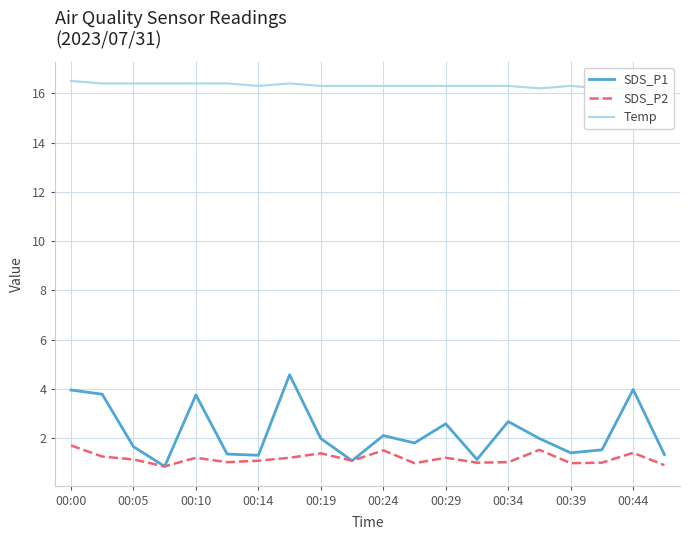

Which series has the largest total across all categories?

Temp